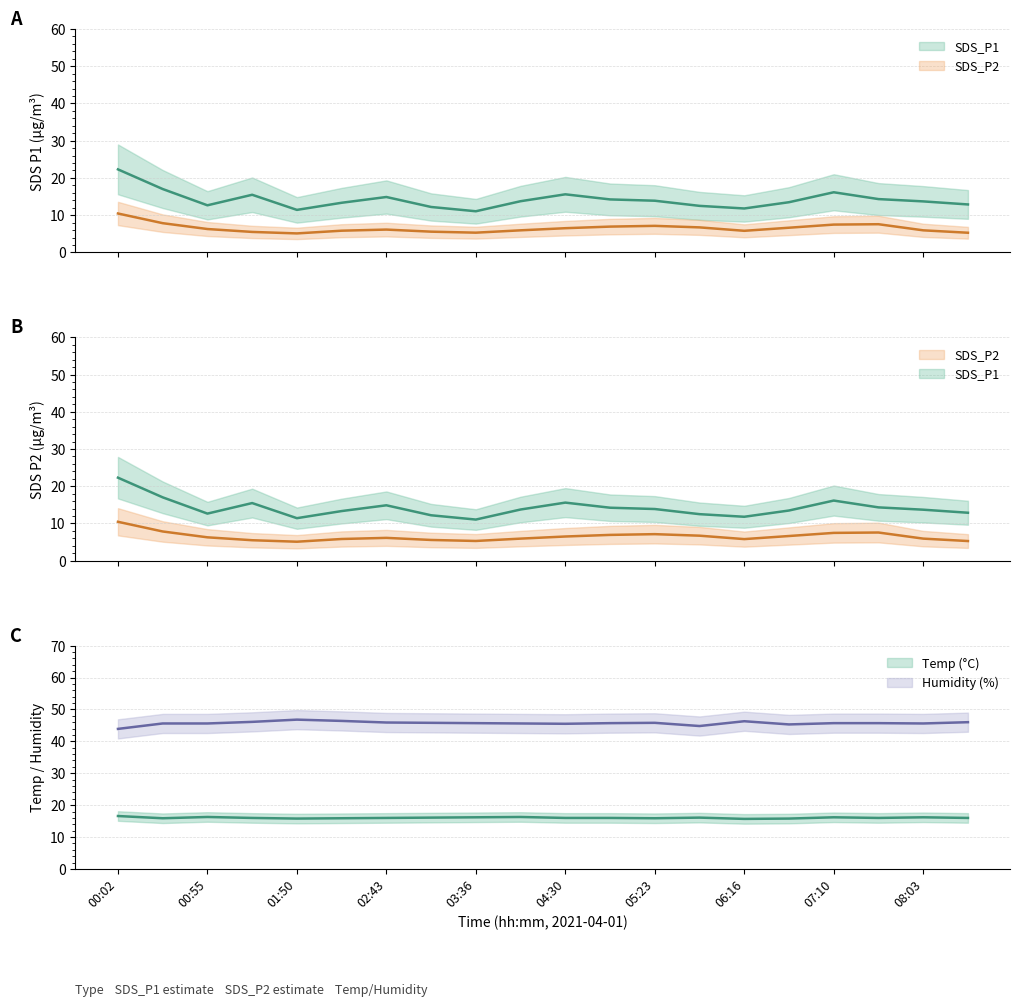

Where does the SDS_P2 series first go above 6?

00:02